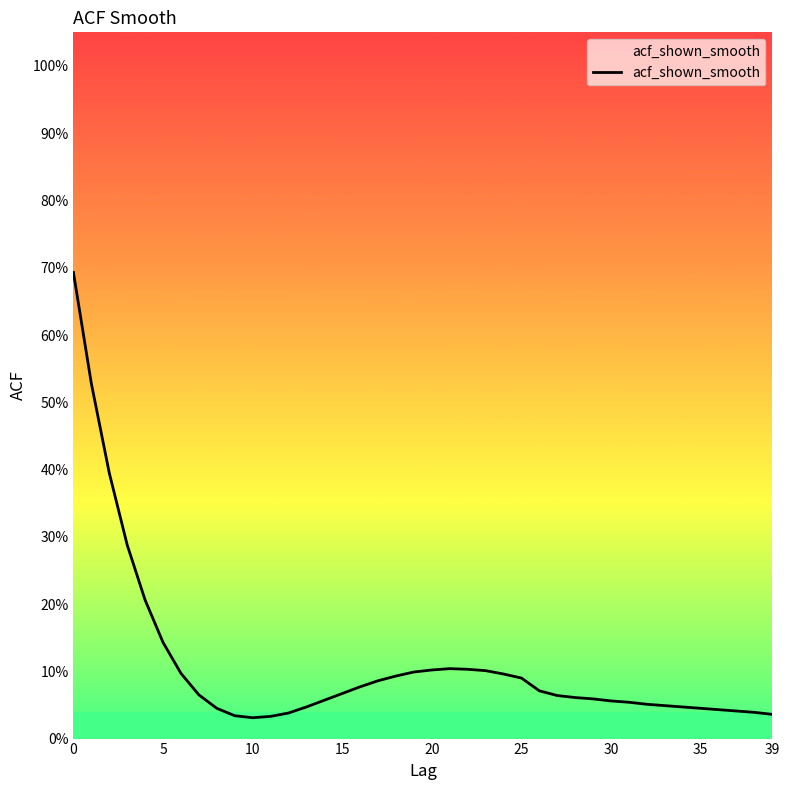

True or false: the data has more than 2 interior local peaks.

False